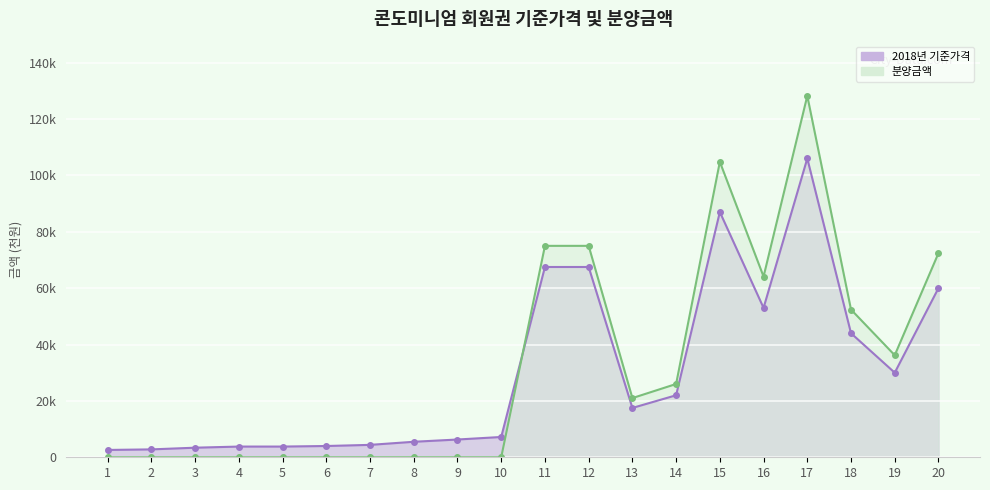

Is the value of 분양금액 at 8 greater than the value of 2018년 기준가격 at 5?

No